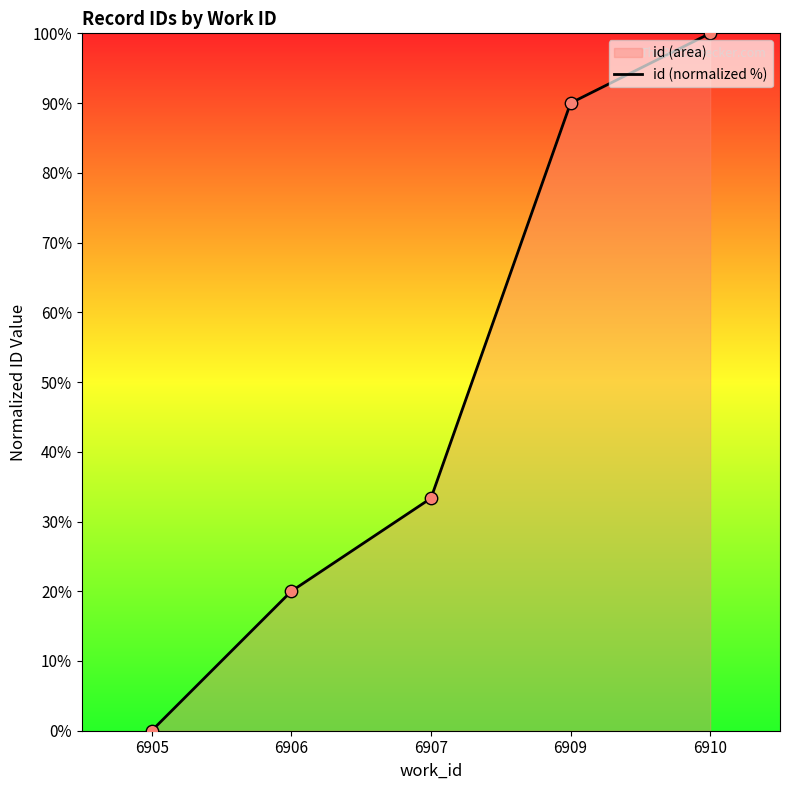

Approximately how many times larger is the value at 6906 compared to 6910?

0.2